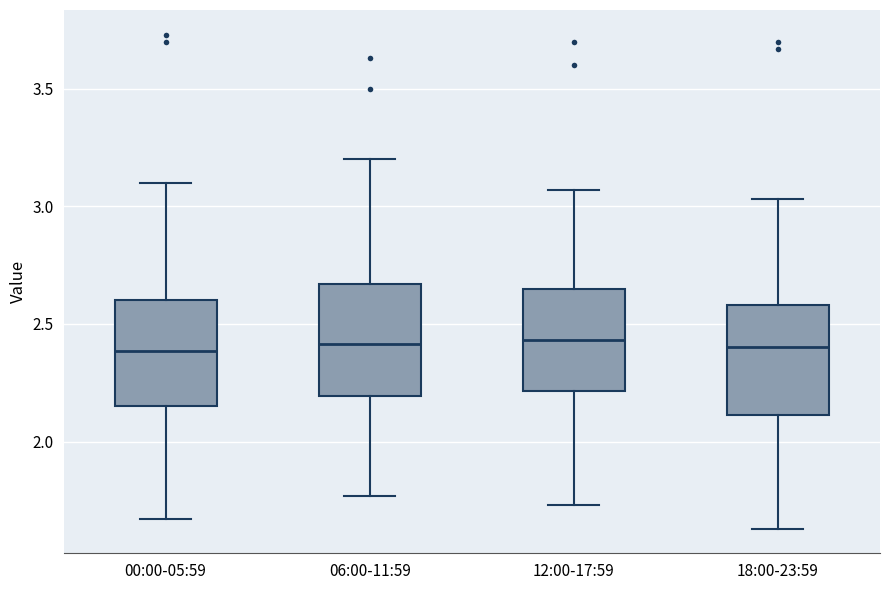

Where is the lower edge of the box for 18:00-23:59 on the y-axis? The values are not printed on the chart, so give them approximately, as read against the axis.

2.10